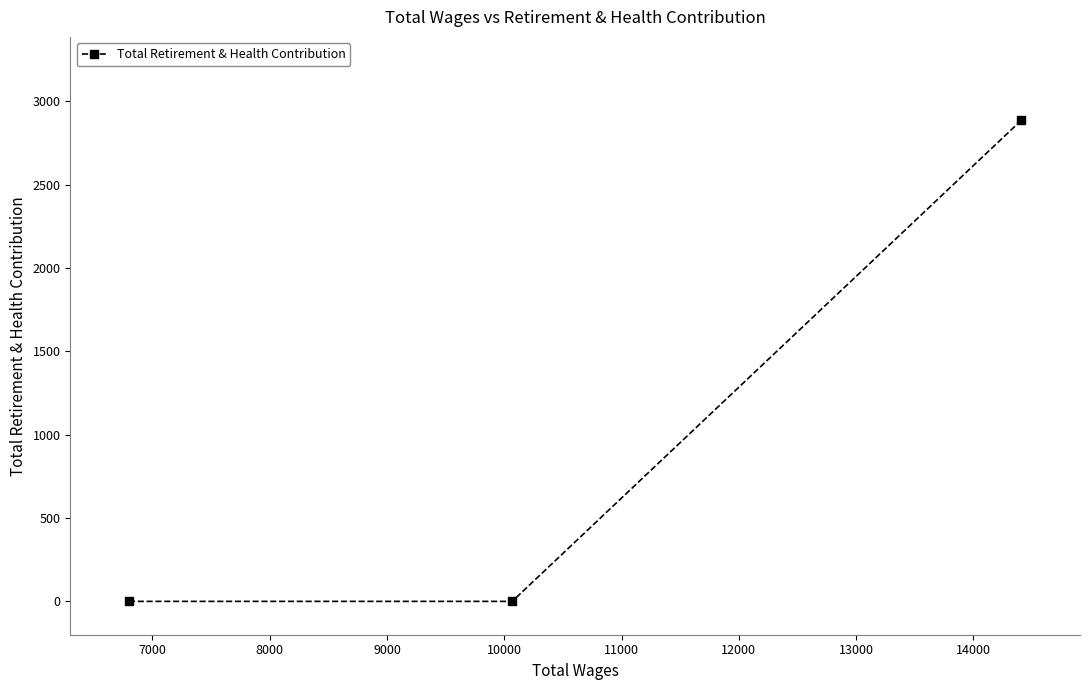

What is the sum of all values?

2886